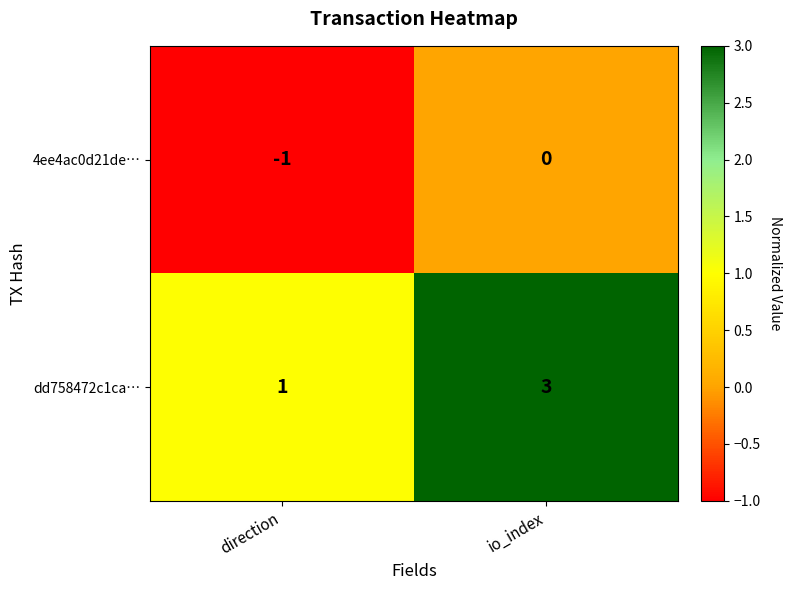

Which category has the lowest value in the 4ee4ac0d21de… series?

direction